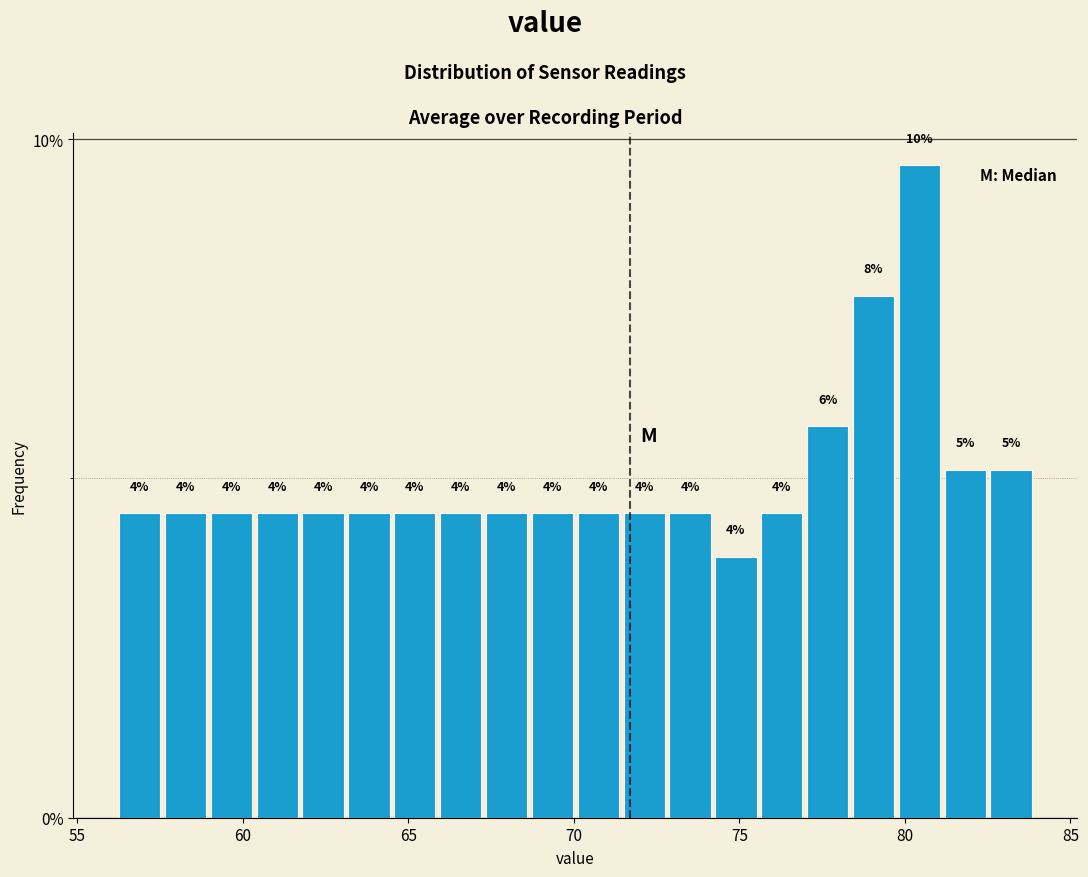

Read against the x-axis, roughly where is the centre of the tallest bar?

80.5